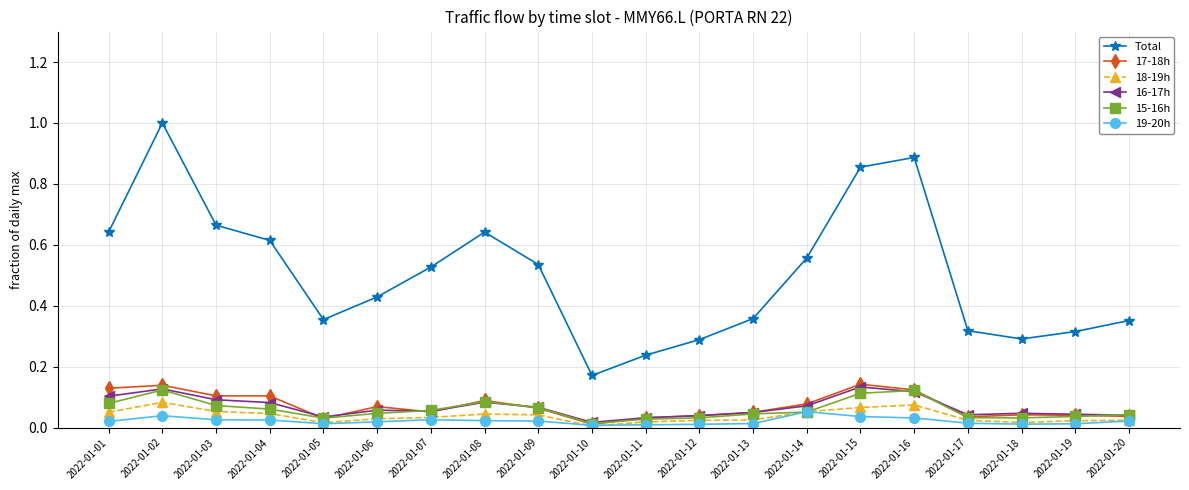

True or false: 18-19h and 16-17h cross at least once.

False